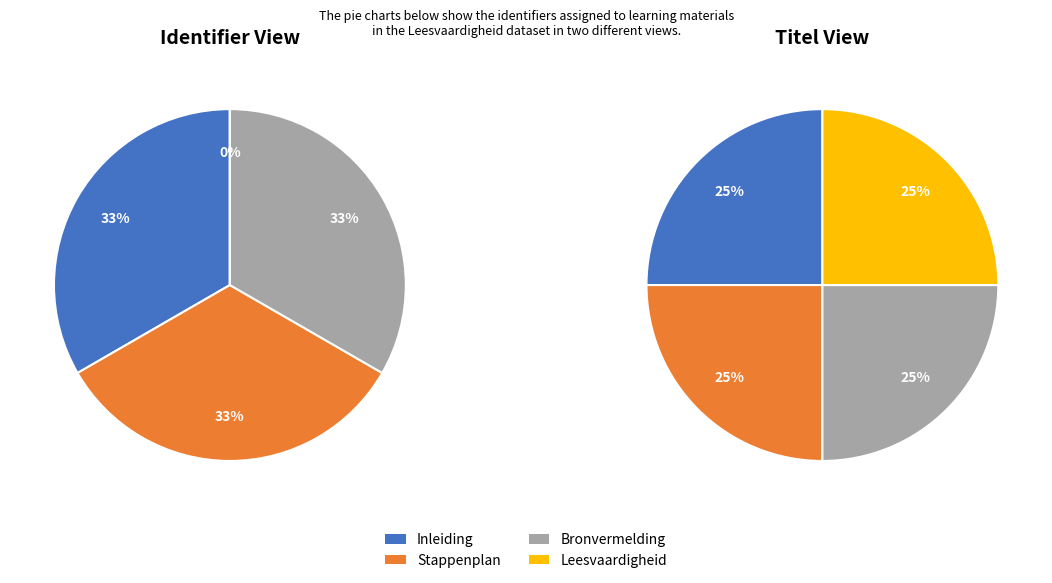

To the nearest percent, what percentage of the pie is Bronvermelding?

33%